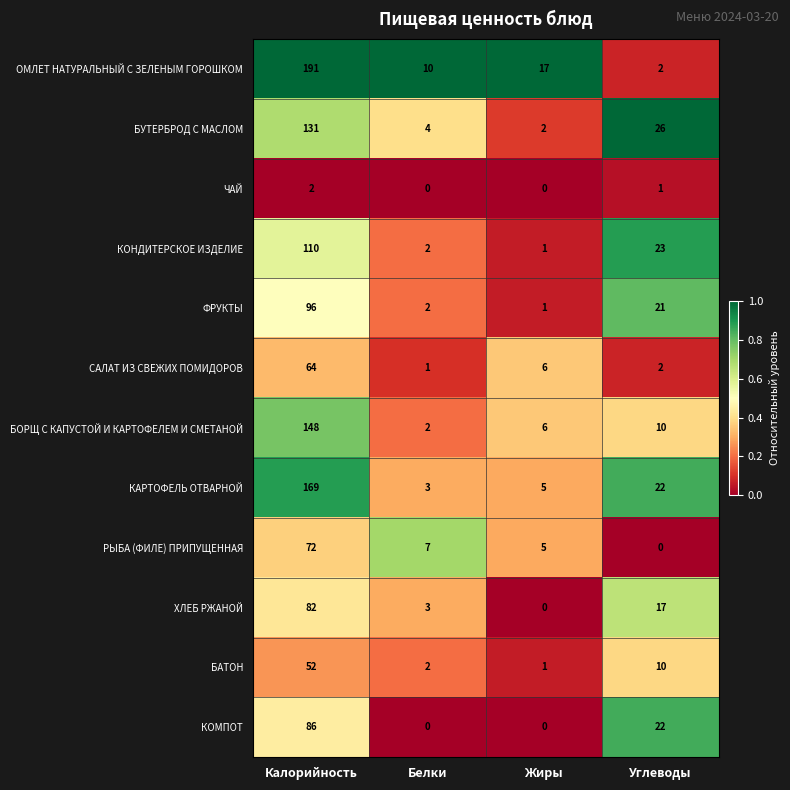

What is the maximum value for КОМПОТ?

86